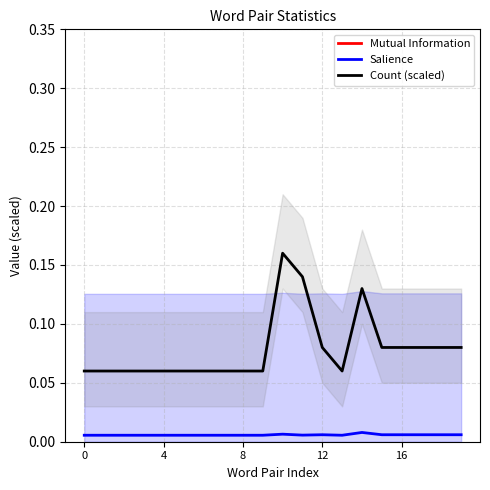

Reading right to left, list all the values displayed in this chart.

Mutual Information: 1.4	1.4	1.4	1.5	1.5	1.5	1.7	1.7	1.7	1.6	1.8	1.8	1.8	1.9	1.9	1.9	1.9	1.9	1.9	2.1
Salience: 0.0	0.0	0.0	0.0	0.0	0.0	0.0	0.0	0.0	0.0	0.0	0.0	0.0	0.0	0.0	0.0	0.0	0.0	0.0	0.0
Count (scaled): 0.1	0.1	0.1	0.1	0.1	0.1	0.1	0.1	0.1	0.2	0.1	0.1	0.1	0.1	0.1	0.1	0.1	0.1	0.1	0.1